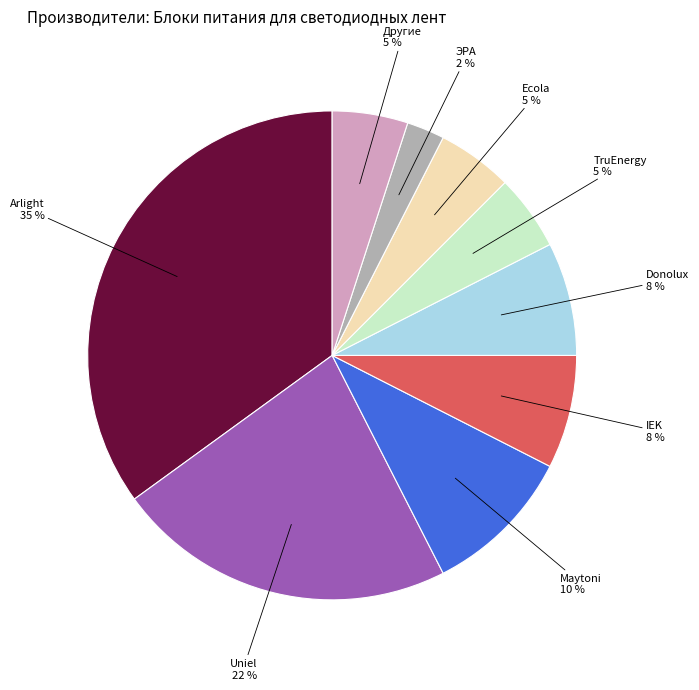

Is Uniel the majority of the pie?

No